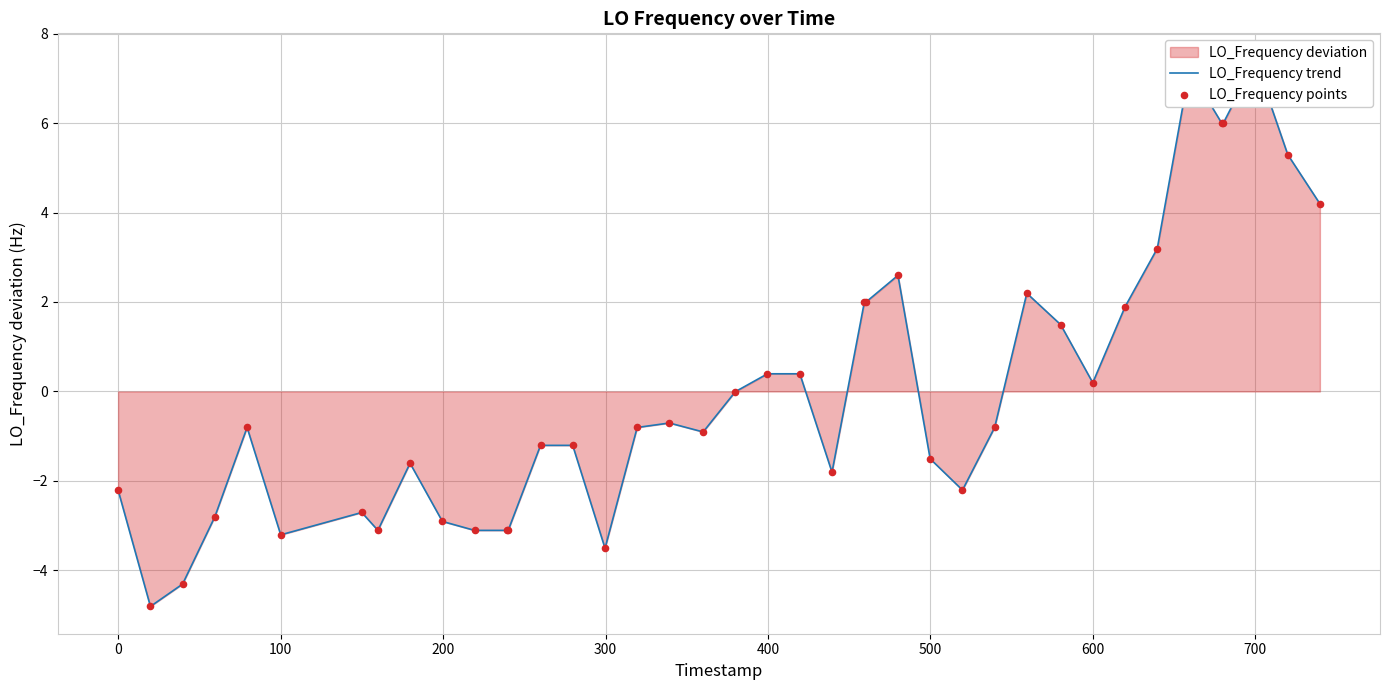

Is the value of LO_Frequency trend at 21 greater than the value of LO_Frequency points at 23?

No